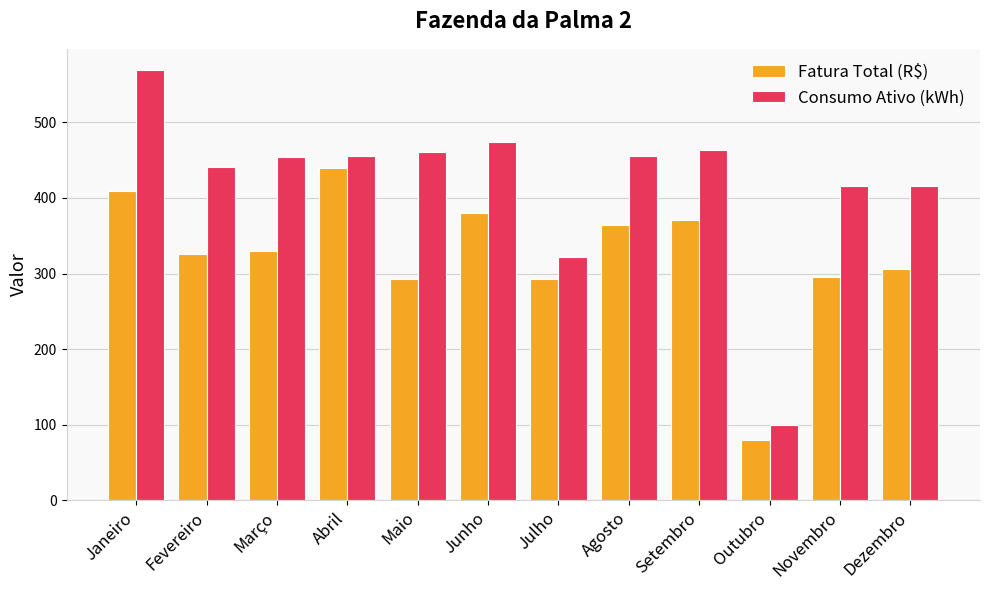

At Agosto, list the series in order from smallest to largest.

Fatura Total (R$), Consumo Ativo (kWh)